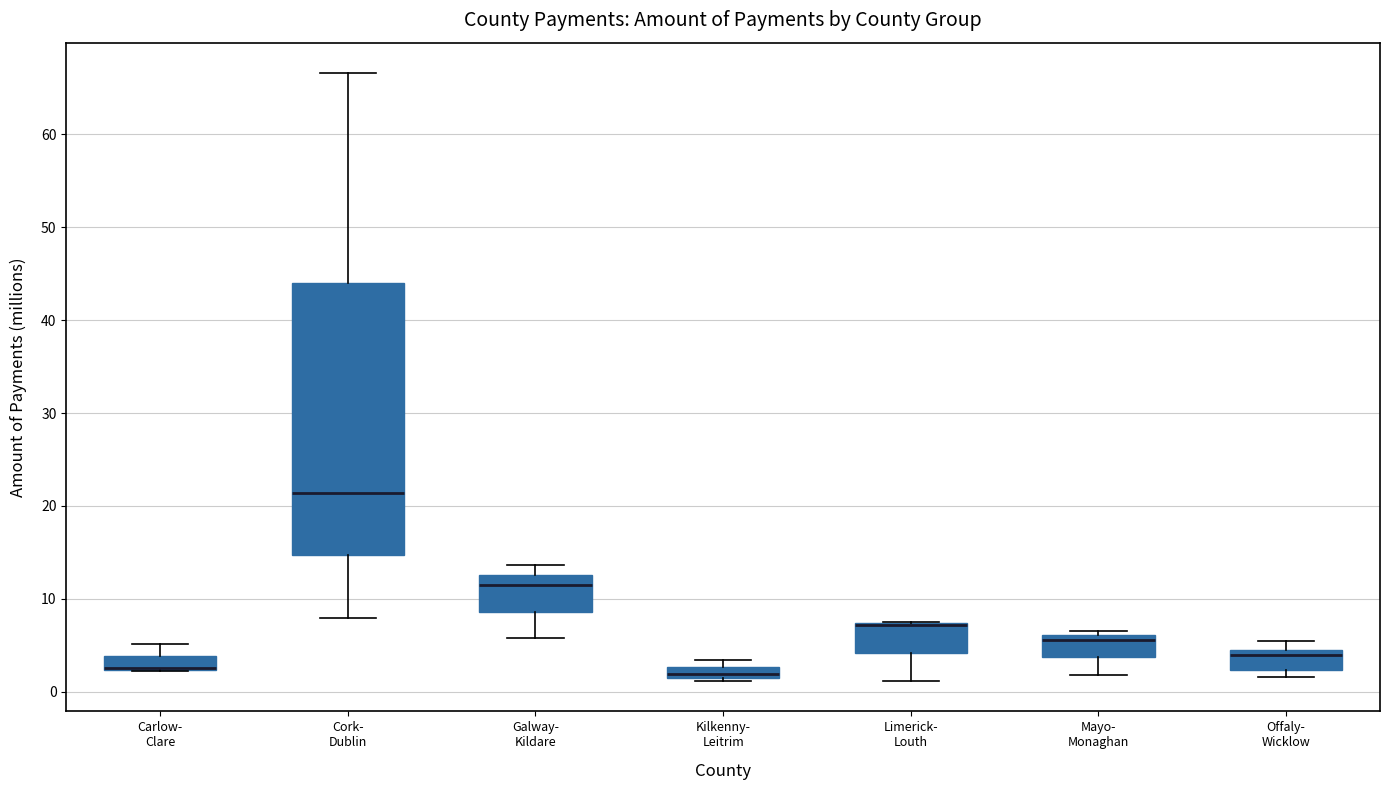

Which box is the tallest, from its lower edge to its upper edge?

Cork- Dublin